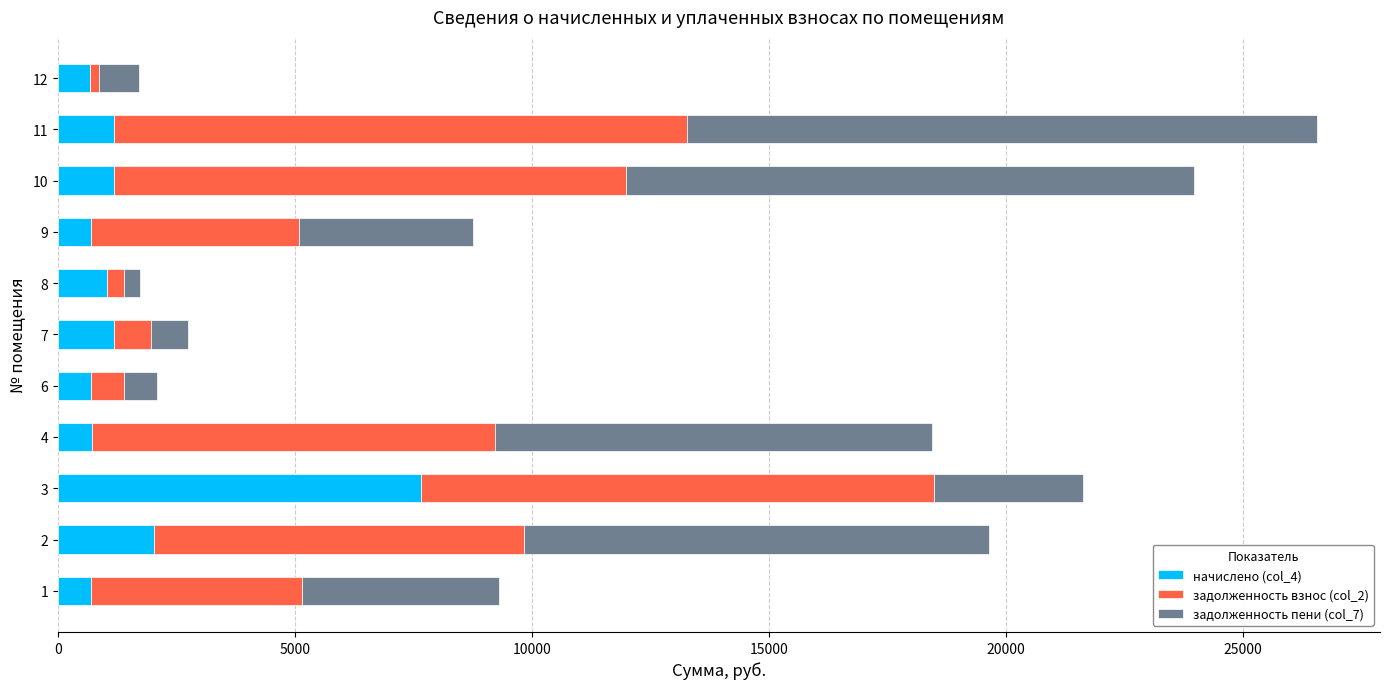

What is the total value across all series at 10?

23959.9